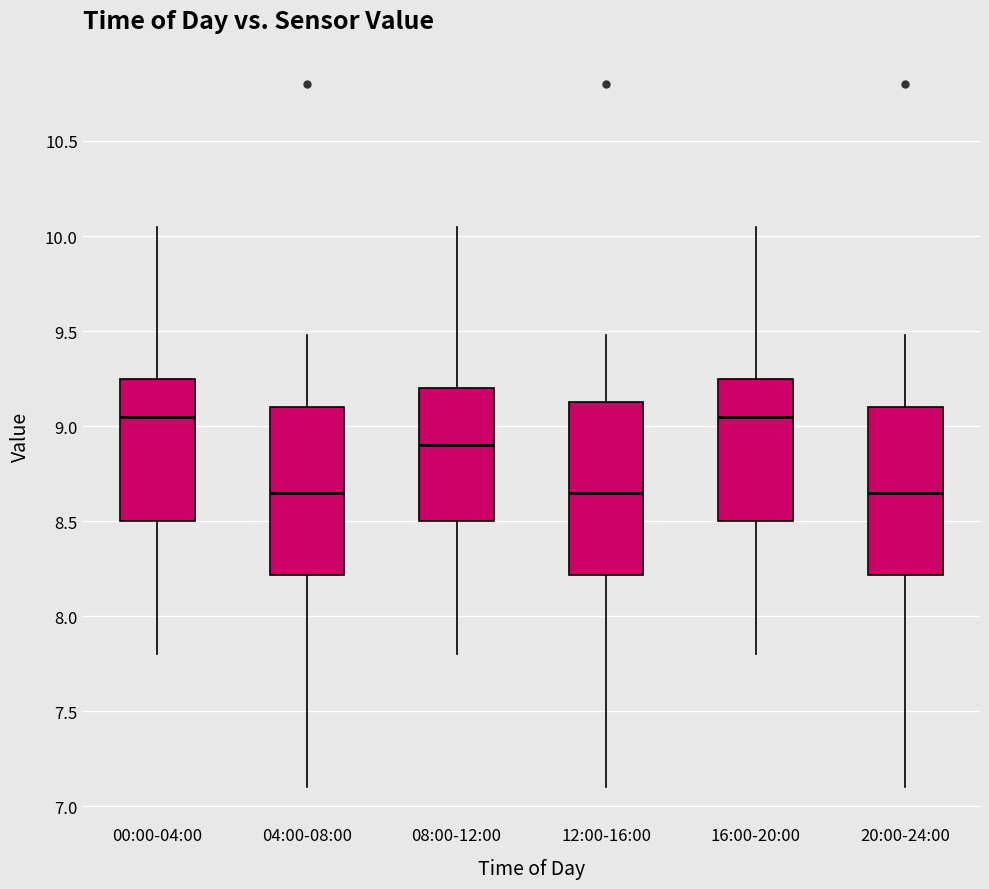

Reading left to right, transcribe this box plot: for each box, give where its median line is, the range the box spans, and where its two whiskers end, as read against the y-axis. The values are not printed on the chart, so give them approximately, as read against the axis.

00:00-04:00: median 9.05, box 8.50 to 9.25, whiskers 7.80 to 10.05
04:00-08:00: median 8.65, box 8.20 to 9.10, whiskers 7.10 to 9.50
08:00-12:00: median 8.90, box 8.50 to 9.20, whiskers 7.80 to 10.05
12:00-16:00: median 8.65, box 8.20 to 9.15, whiskers 7.10 to 9.50
16:00-20:00: median 9.05, box 8.50 to 9.25, whiskers 7.80 to 10.05
20:00-24:00: median 8.65, box 8.20 to 9.10, whiskers 7.10 to 9.50